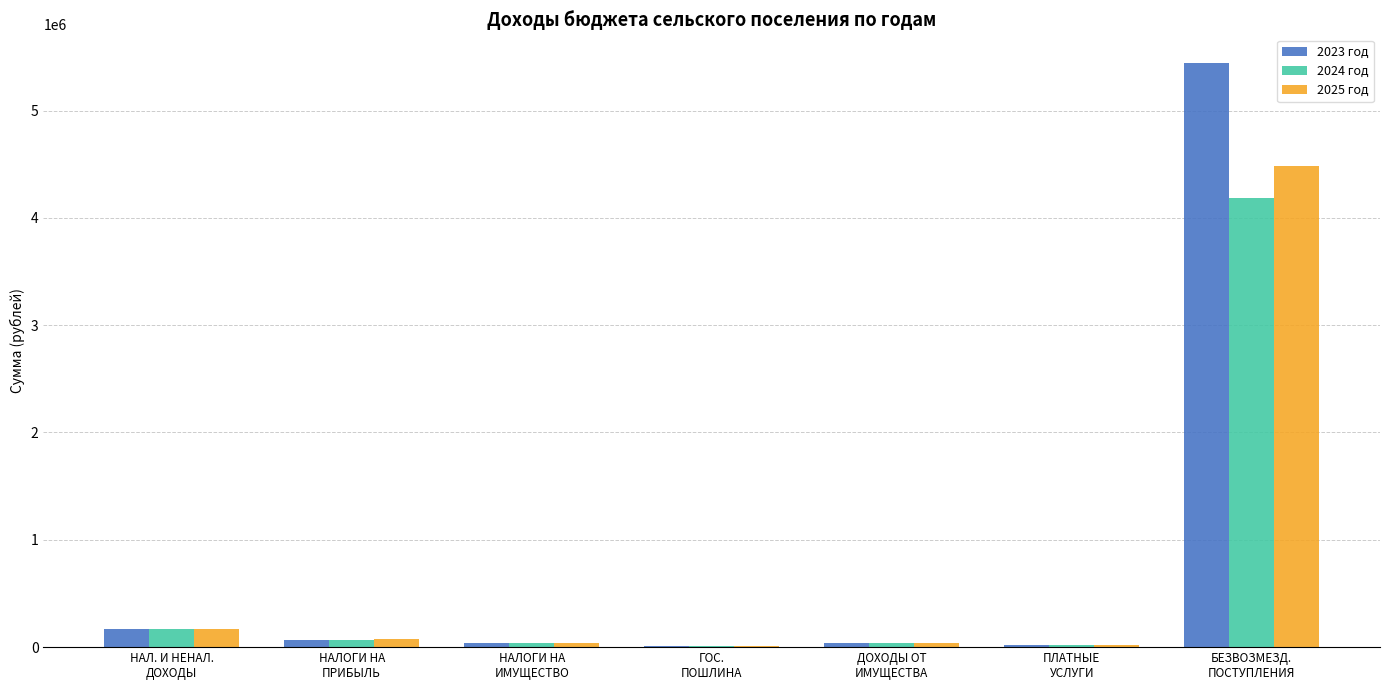

What is the total value across all series at ГОС.
ПОШЛИНА?

18000